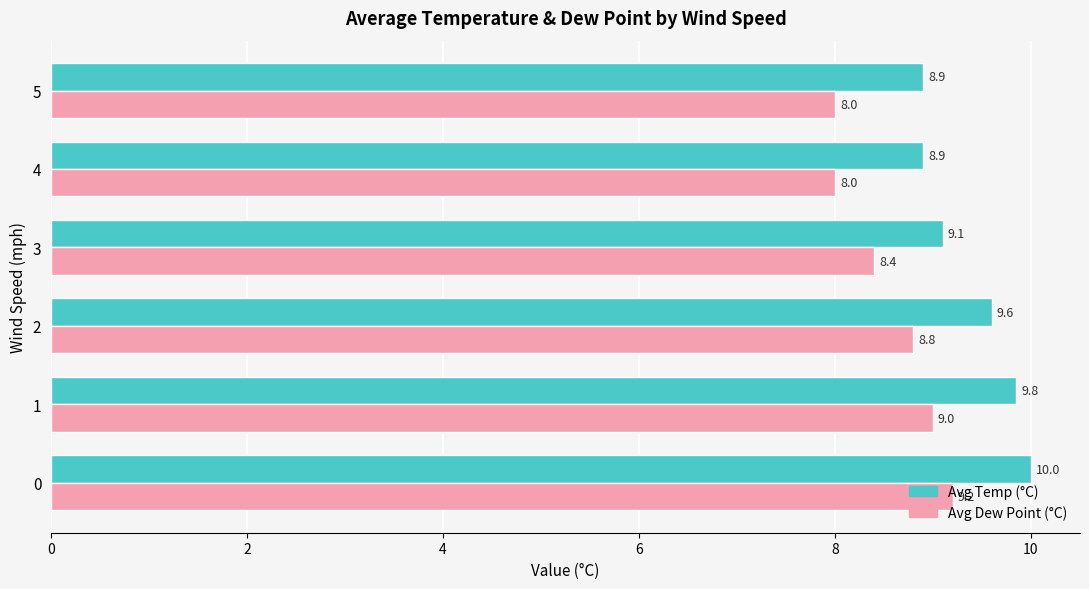

What is the smallest value displayed?

8.0